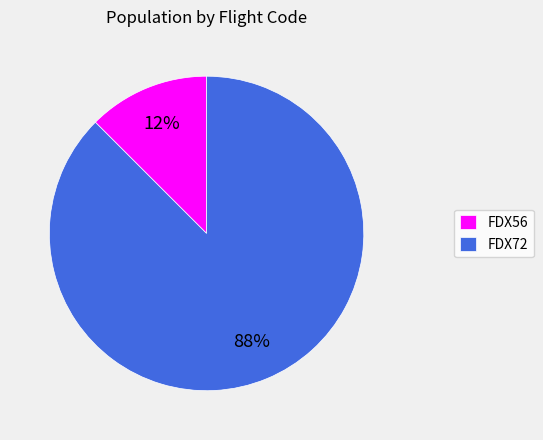

To the nearest percent, what is the combined percentage of FDX56 and FDX72?

100%